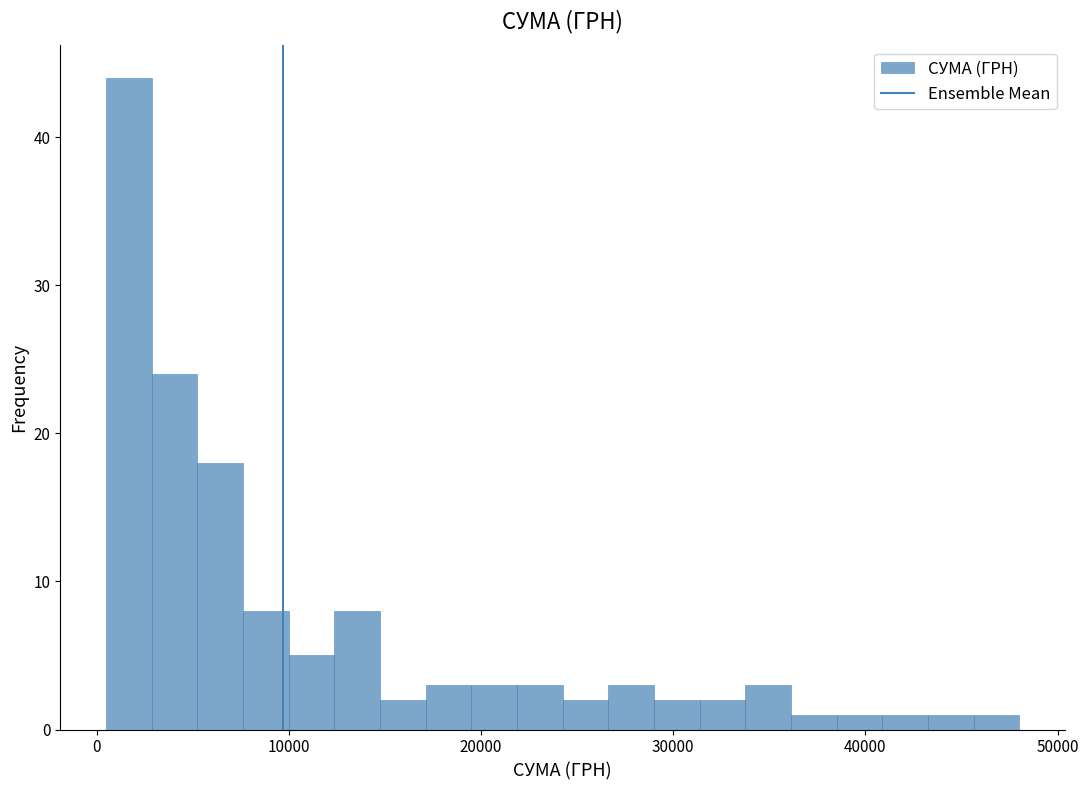

Read against the x-axis, roughly where is the centre of the tallest bar?

2000